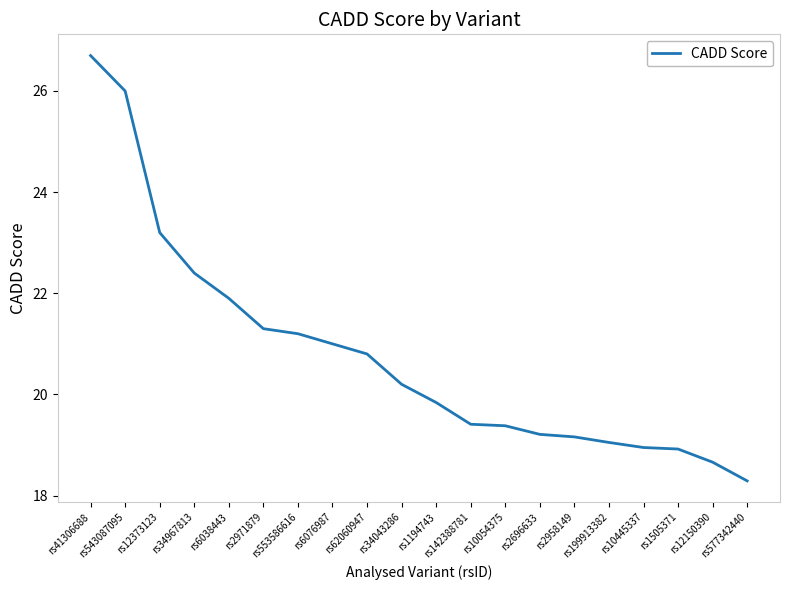

Which category has the highest value across all series?

rs41306688